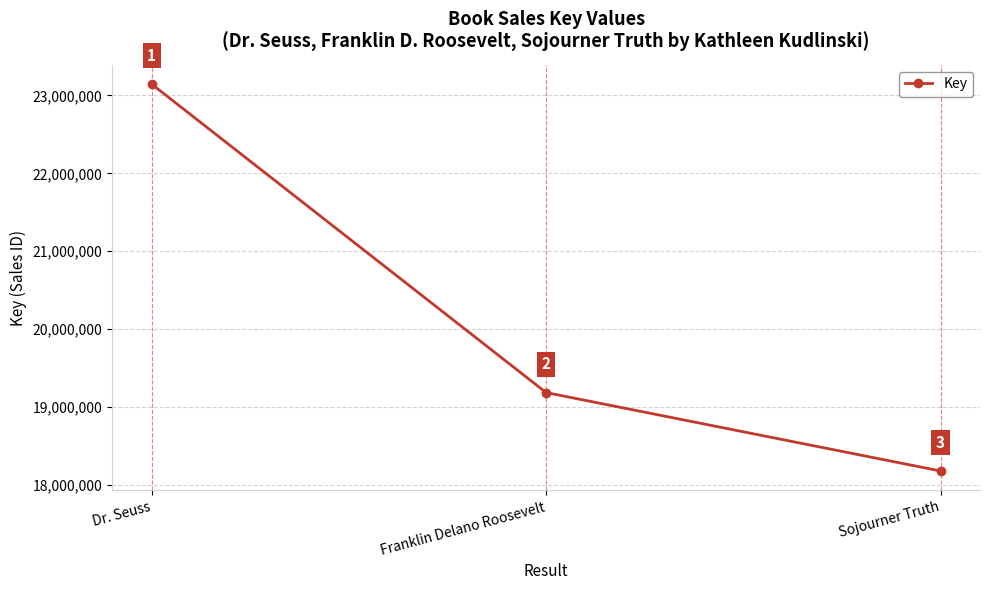

What is the value of the 3rd point from the left?

18178606